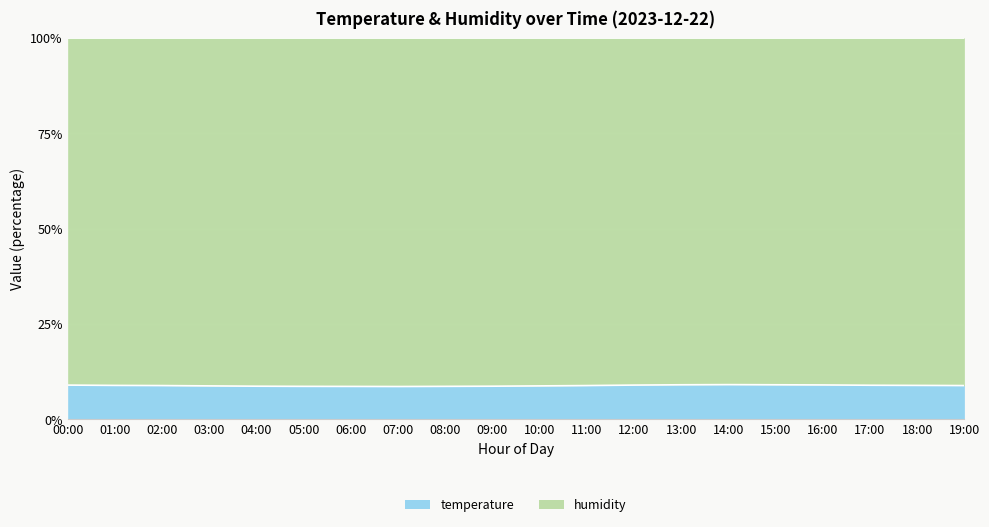

Does the chart display data point markers on the line(s)?

No